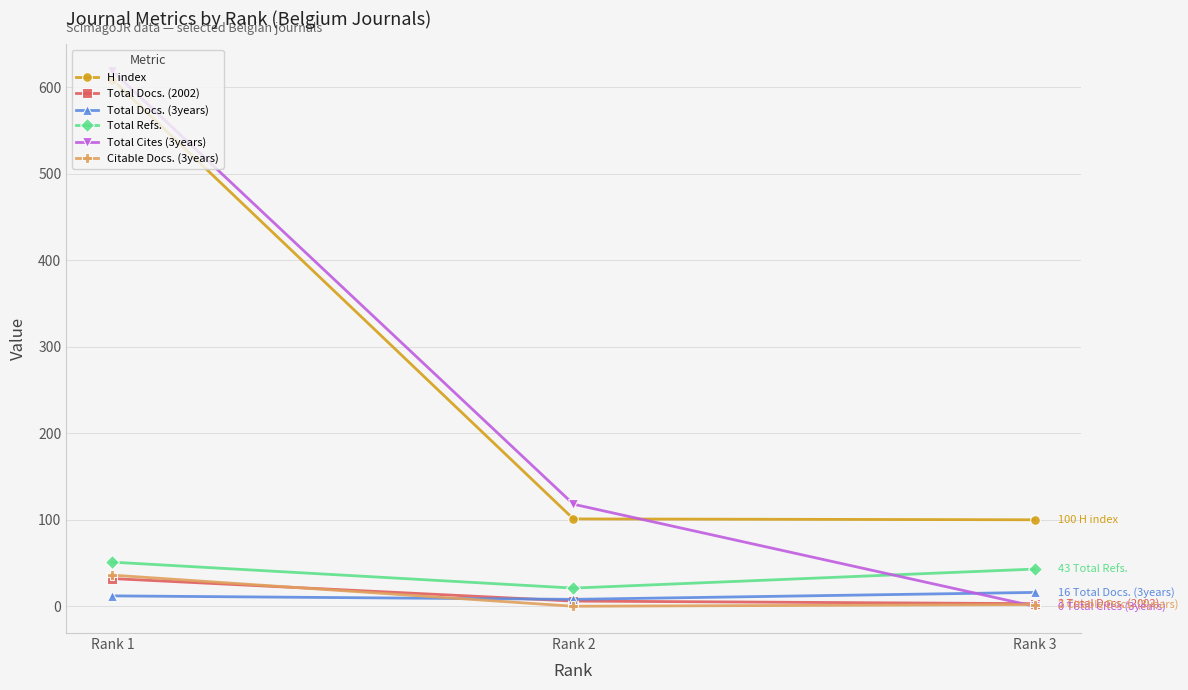

Where is H index nearest to the value 354?

Rank 2